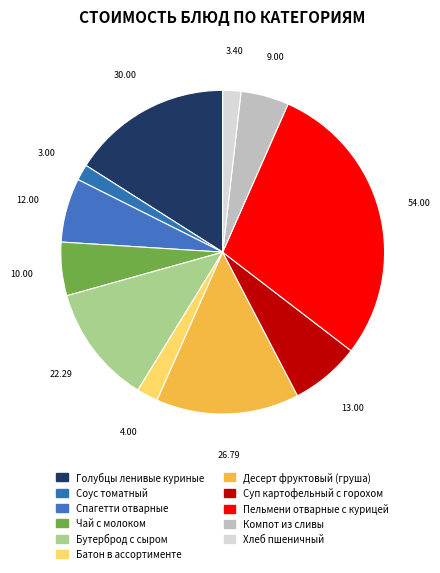

Rank the categories by value from lowest to highest.

Соус томатный, Хлеб пшеничный, Батон в ассортименте, Компот из сливы, Чай с молоком, Спагетти отварные, Суп картофельный с горохом, Бутерброд с сыром, Десерт фруктовый (груша), Голубцы ленивые куриные, Пельмени отварные с курицей